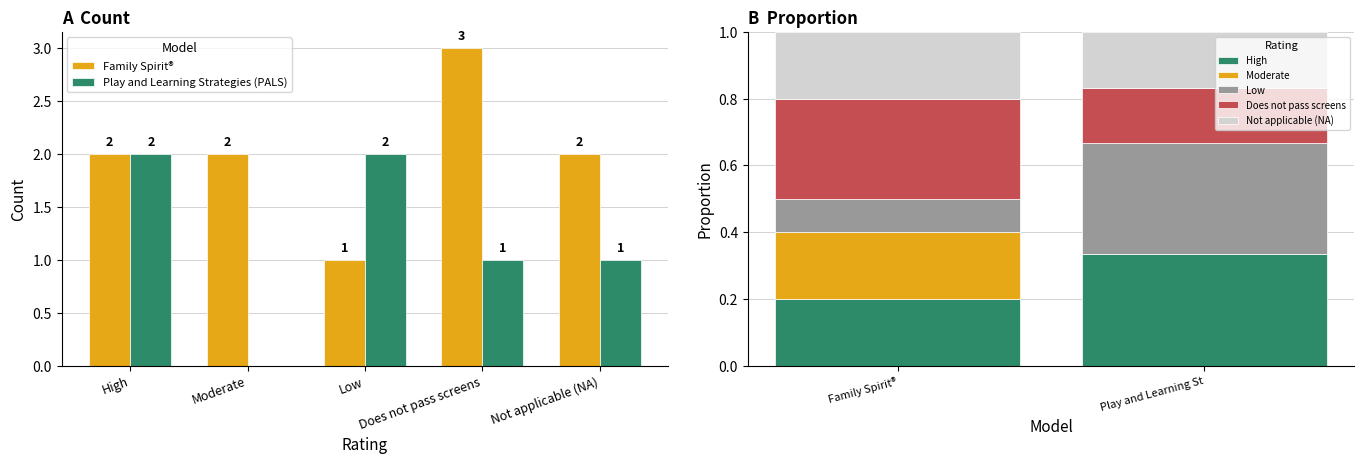

List the series in order of their peak value, lowest first.

Play and Learning Strategies (PALS), Family Spirit®